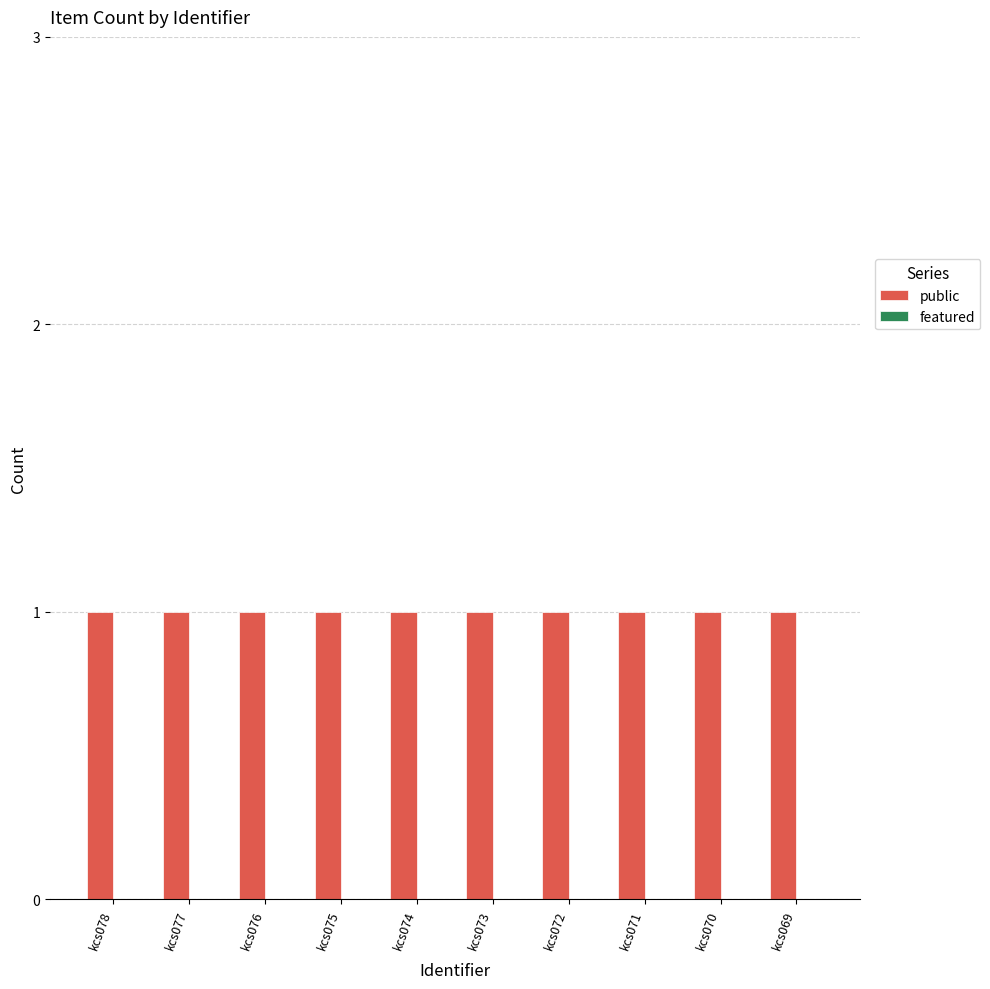

Reading right to left, extract all data points from this chart.

public: kcs069=1	kcs070=1	kcs071=1	kcs072=1	kcs073=1	kcs074=1	kcs075=1	kcs076=1	kcs077=1	kcs078=1
featured: kcs069=0	kcs070=0	kcs071=0	kcs072=0	kcs073=0	kcs074=0	kcs075=0	kcs076=0	kcs077=0	kcs078=0